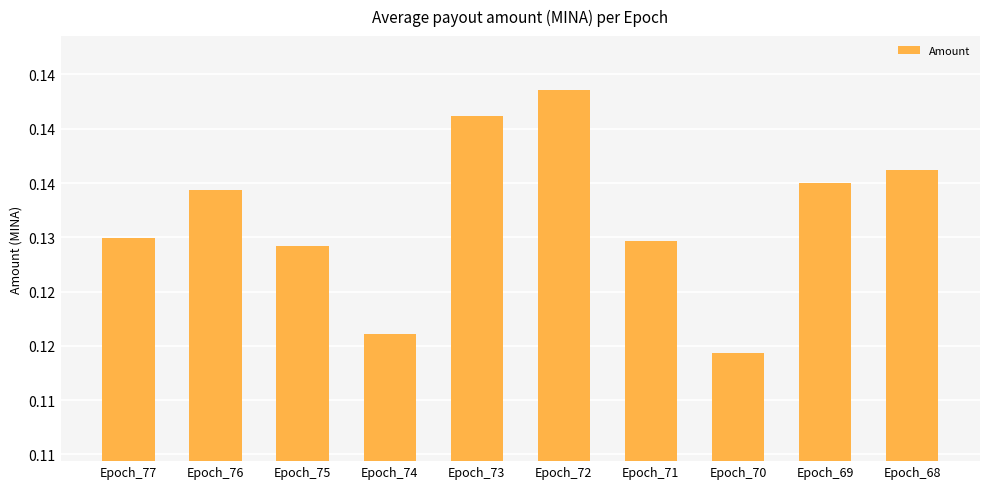

Between Epoch_73 and Epoch_75, which is larger?

Epoch_73